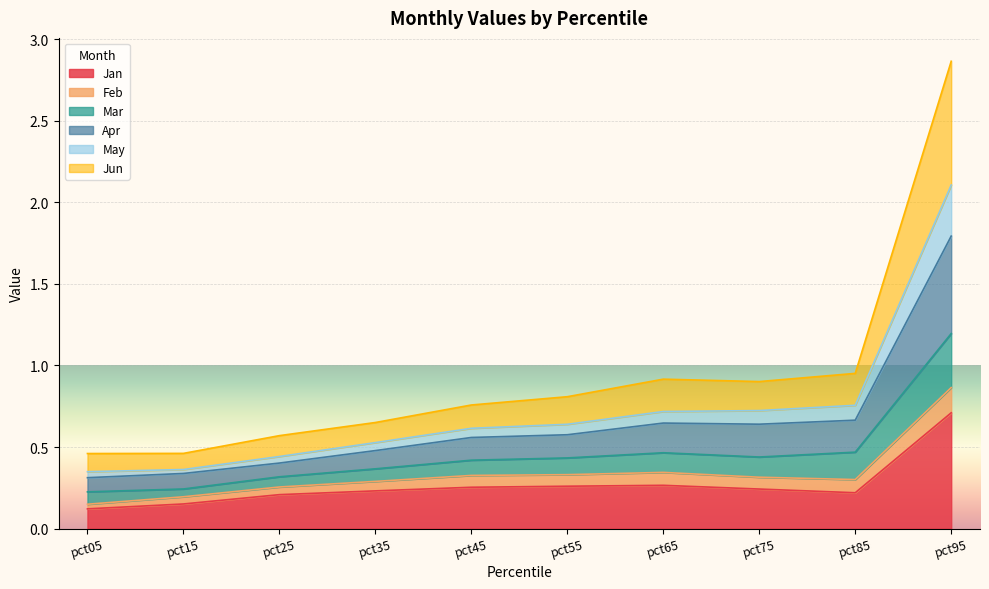

What is the value of the Jan point at the 6th from the left?

0.3